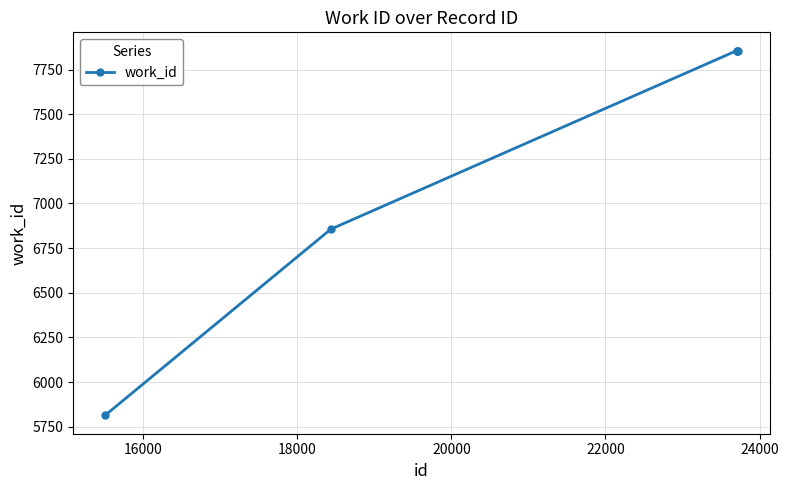

Reading right to left, list all the values displayed in this chart.

7856	7856	7856	6856	5813